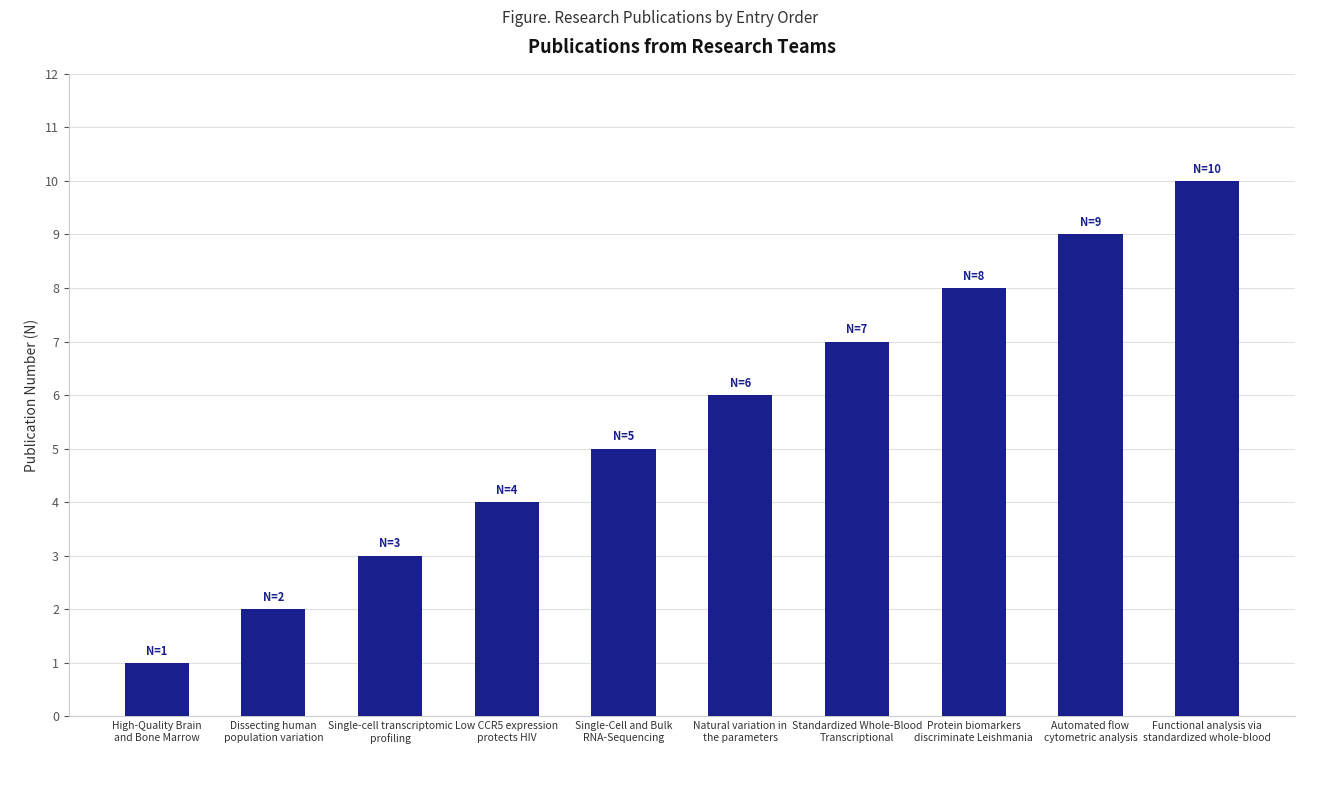

Rank the categories by value from highest to lowest.

Functional analysis via
standardized whole-blood, Automated flow
cytometric analysis, Protein biomarkers
discriminate Leishmania, Standardized Whole-Blood
Transcriptional, Natural variation in
the parameters, Single-Cell and Bulk
RNA-Sequencing, Low CCR5 expression
protects HIV, Single-cell transcriptomic
profiling, Dissecting human
population variation, High-Quality Brain
and Bone Marrow